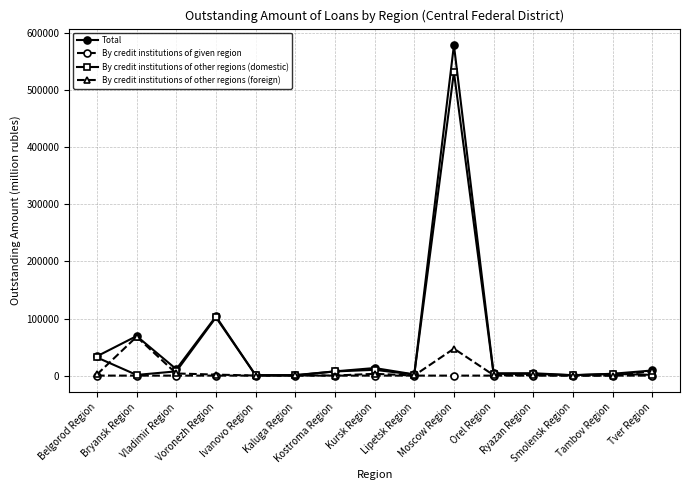

The value of By credit institutions of other regions (foreign) at Tver Region is 7666. True or false?

True